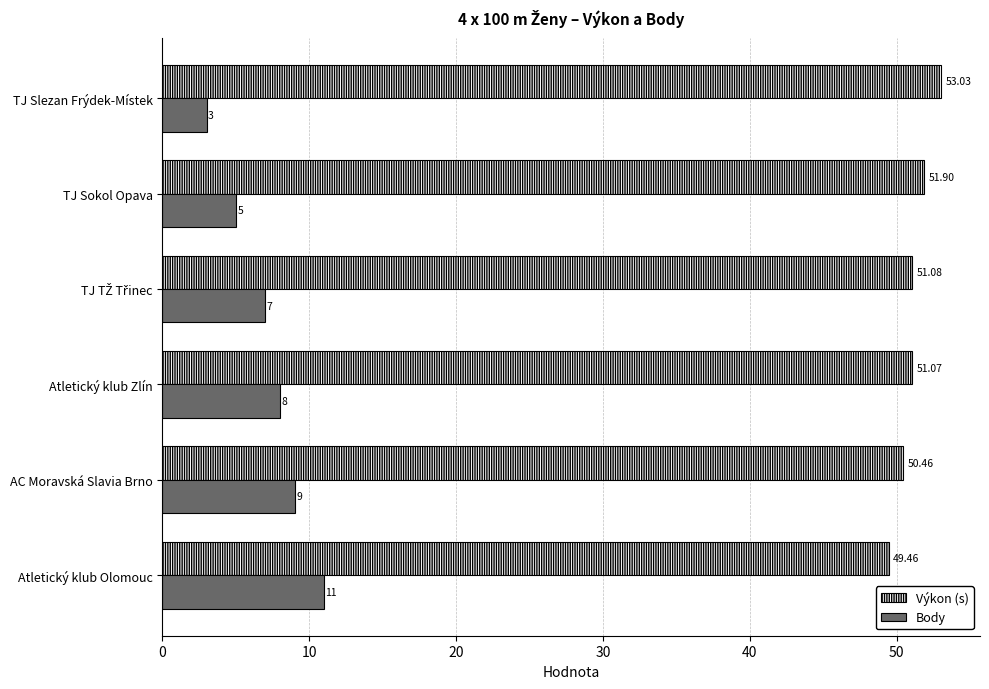

Rank the series at AC Moravská Slavia Brno from lowest to highest value.

Body, Výkon (s)